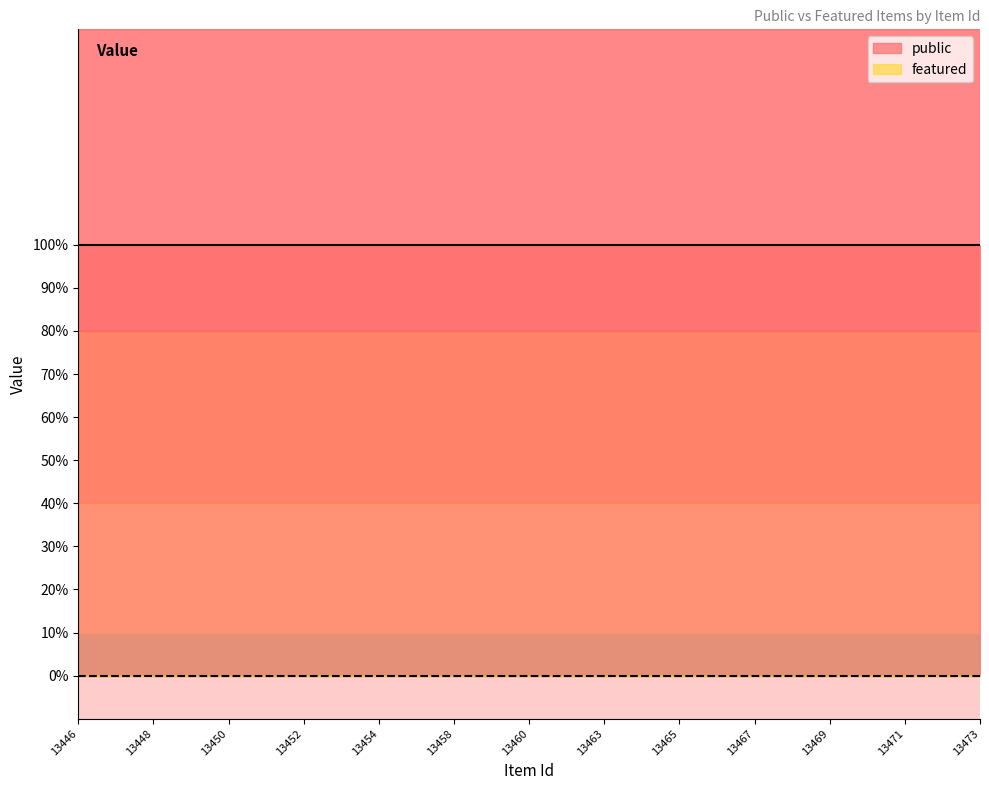

Rank the series by their average value, from lowest to highest.

featured, public